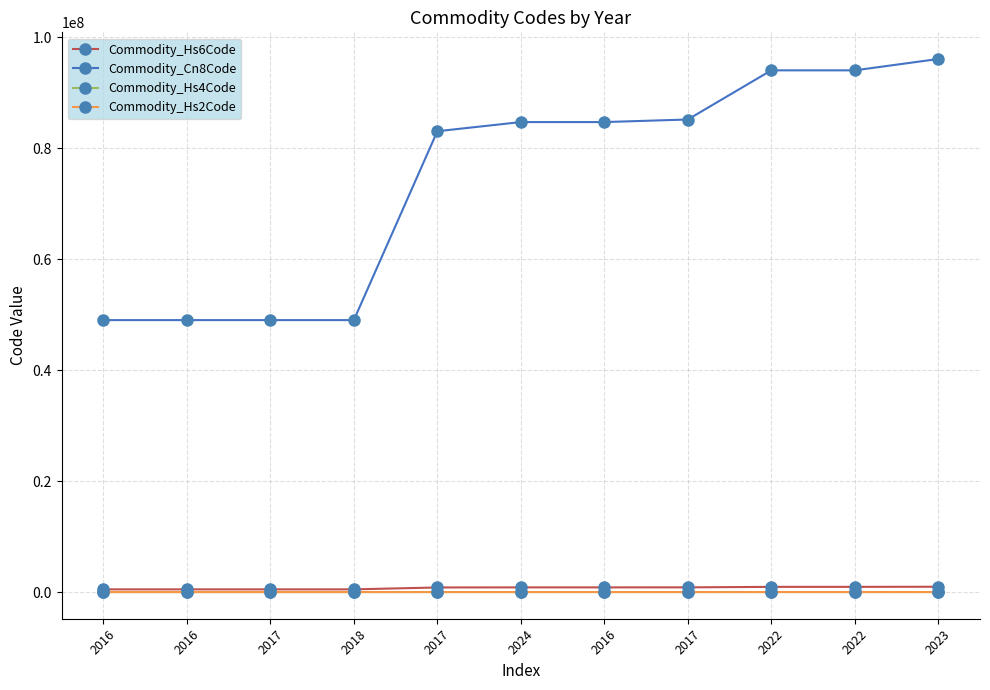

True or false: Commodity_Hs4Code and Commodity_Hs2Code intersect in this chart.

False